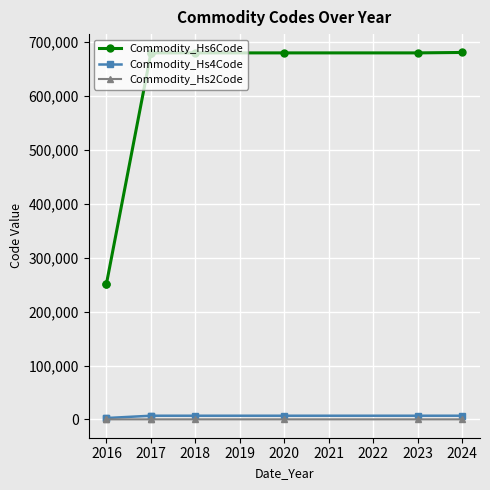

What are all the series names shown in the legend?

Commodity_Hs6Code, Commodity_Hs4Code, Commodity_Hs2Code